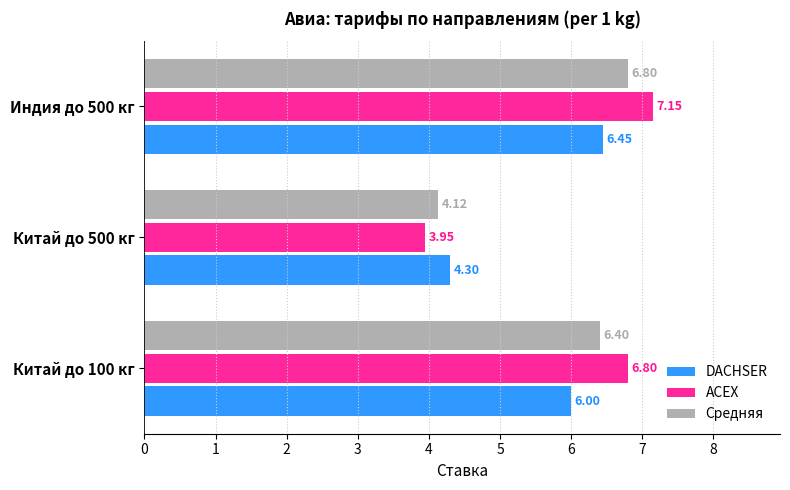

What is the total value across all series at Китай до 100 кг?

19.2